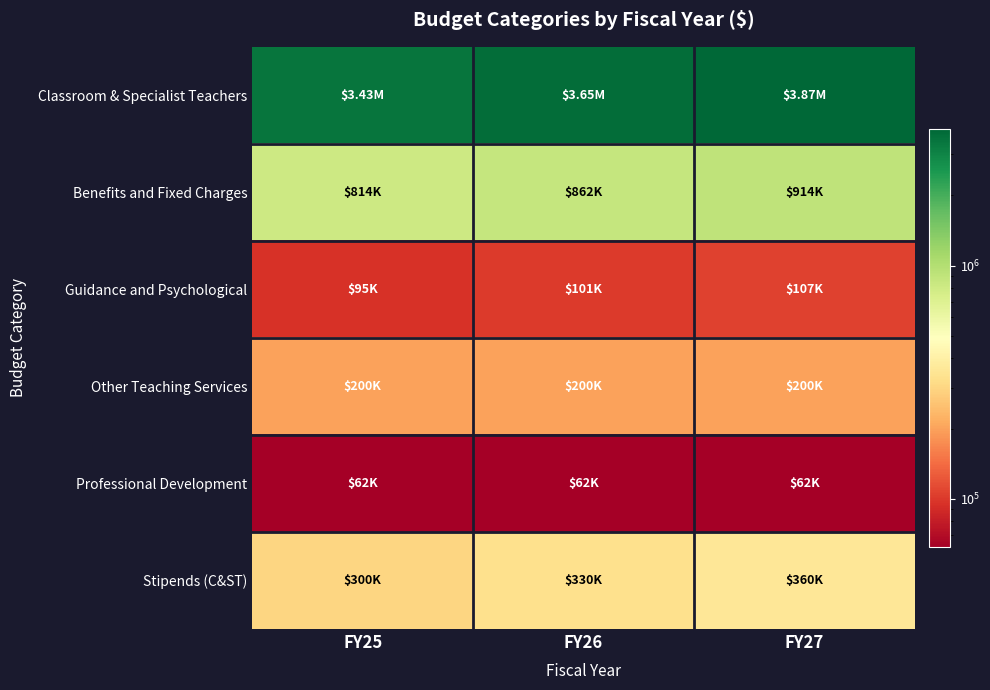

Between FY26 and FY25, which is larger?

FY26